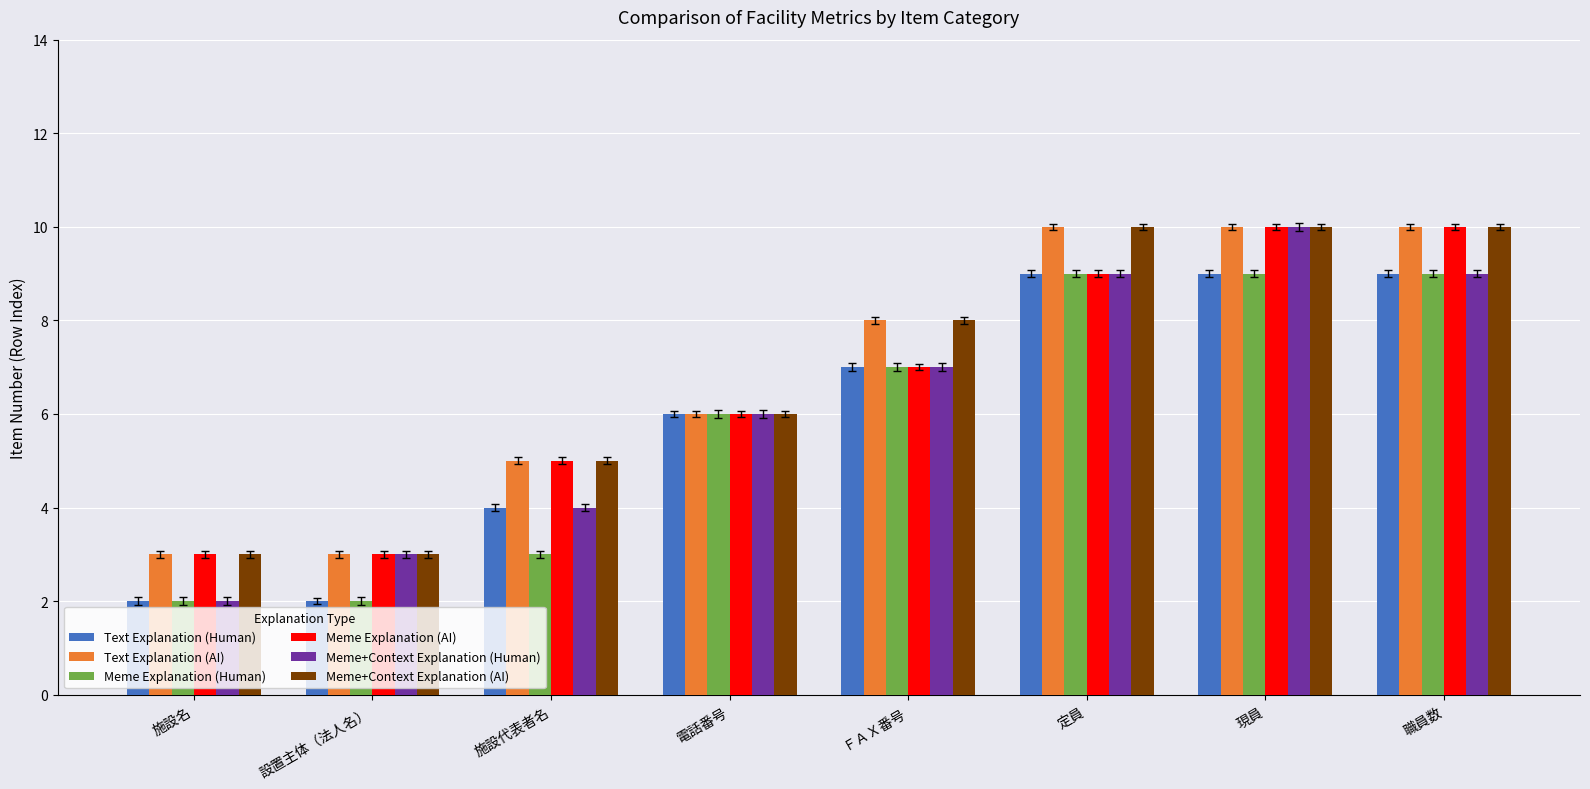

How many values in the Meme+Context Explanation (AI) series are below 8?

4